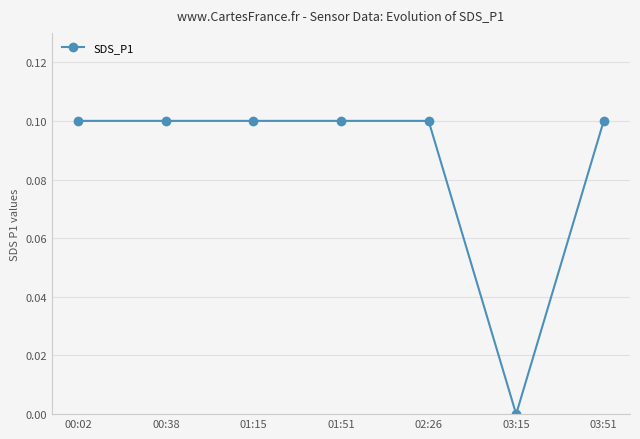

Count the number of data series in this chart.

1